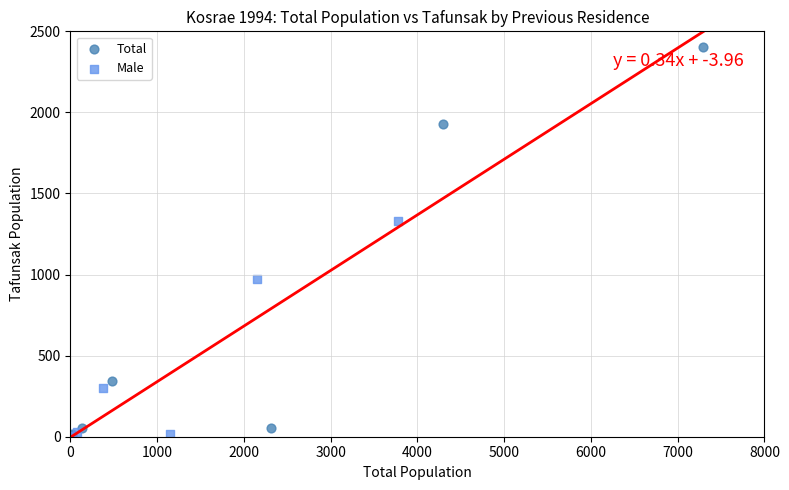

Which series reaches the maximum Y coordinate?

Total